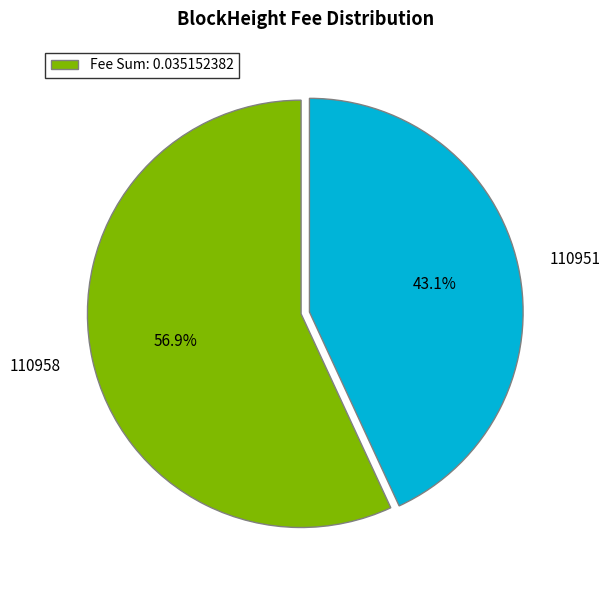

Does 110951 account for over 50% of the chart?

No